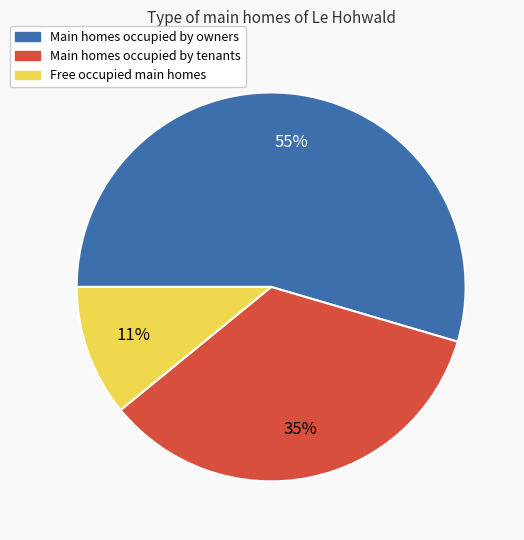

Count the number of slices in the pie.

3